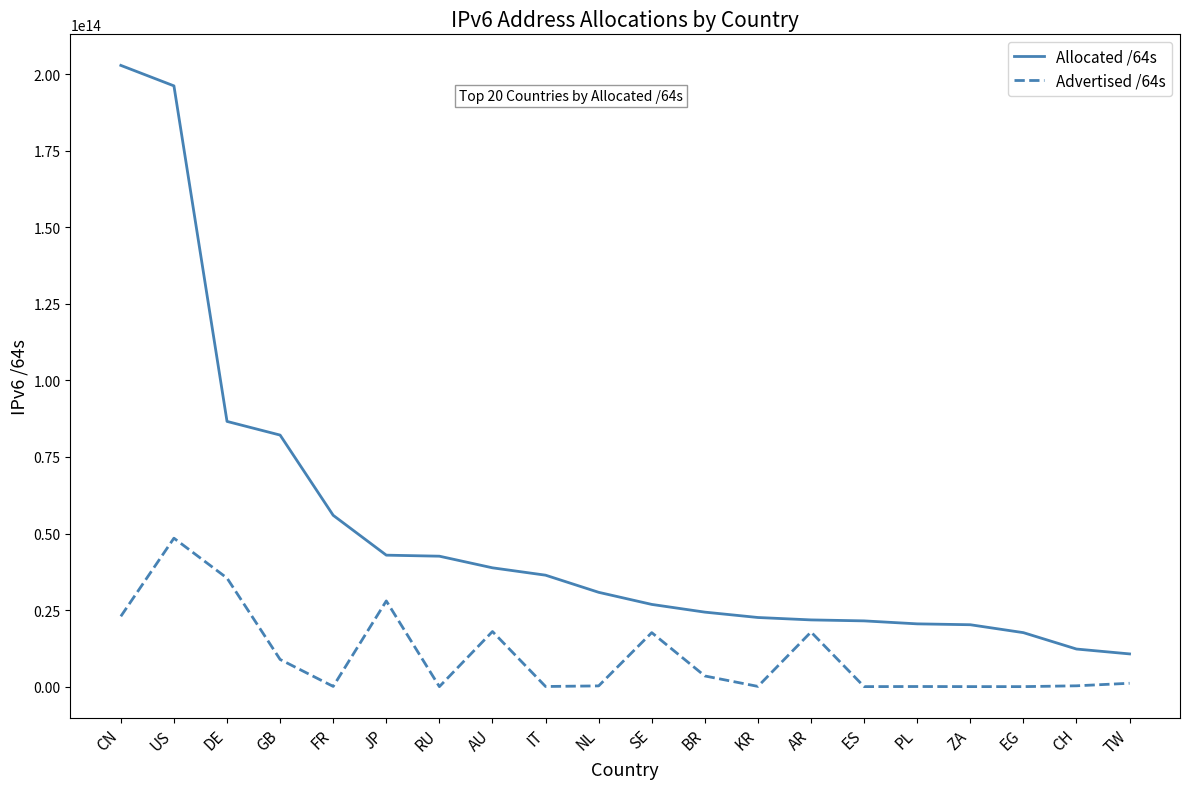

True or false: Allocated /64s has a value of 119868357400396 at DE.

False